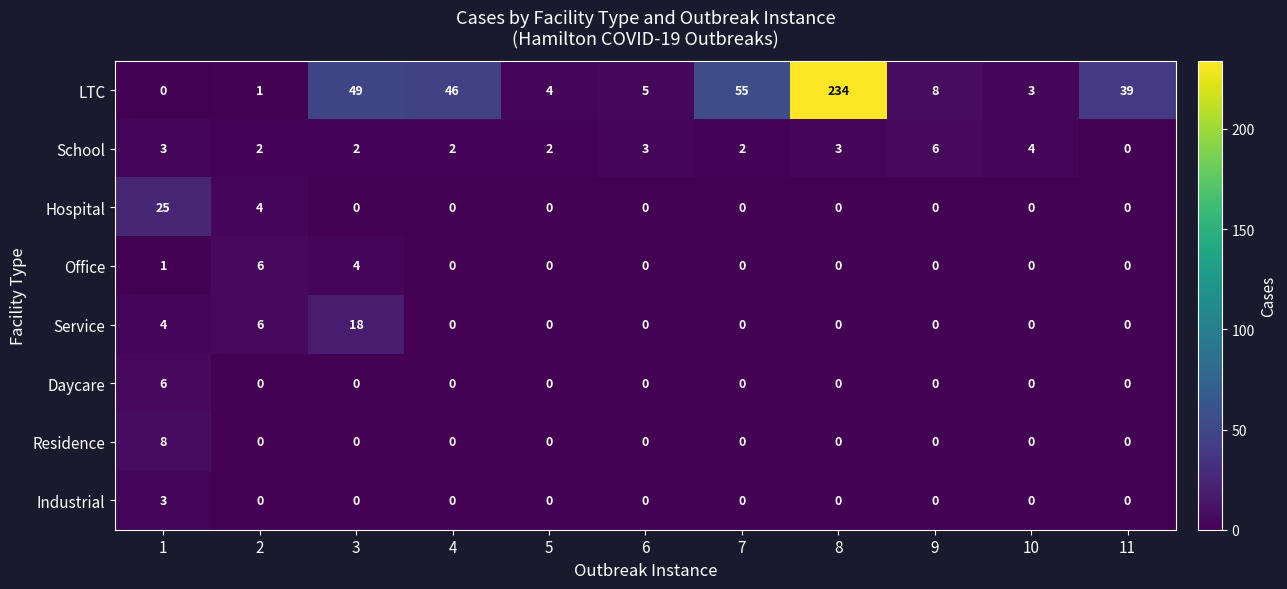

How many categories are shown in the chart?

11